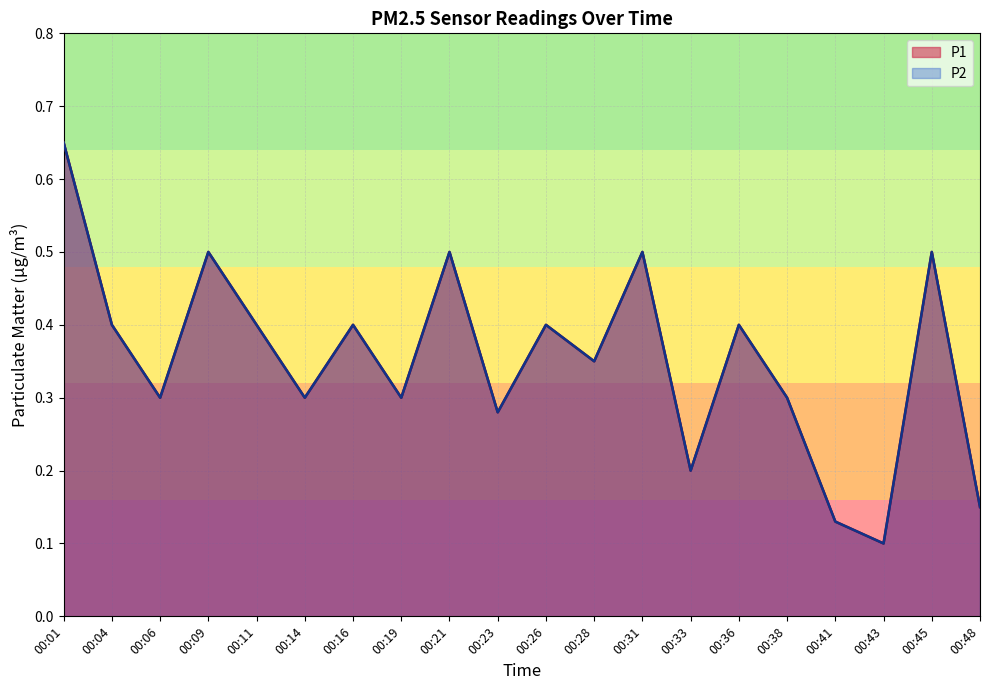

At which category does P1 reach its first local peak?

00:09